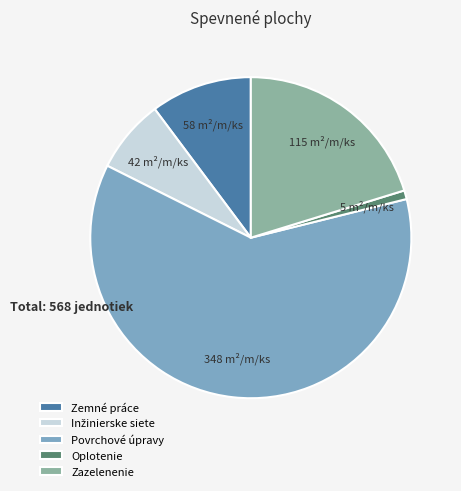

What is the majority slice?

Povrchové úpravy